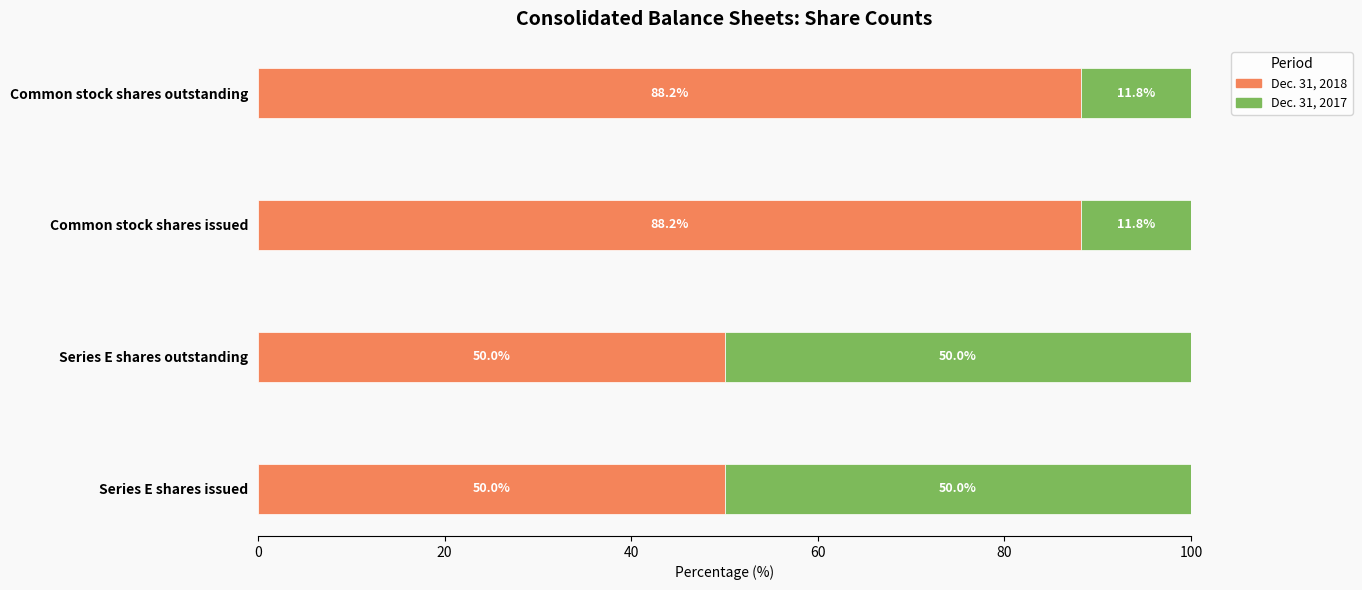

The Dec. 31, 2018 series shows 131.9 at Common stock shares issued. True or false?

False